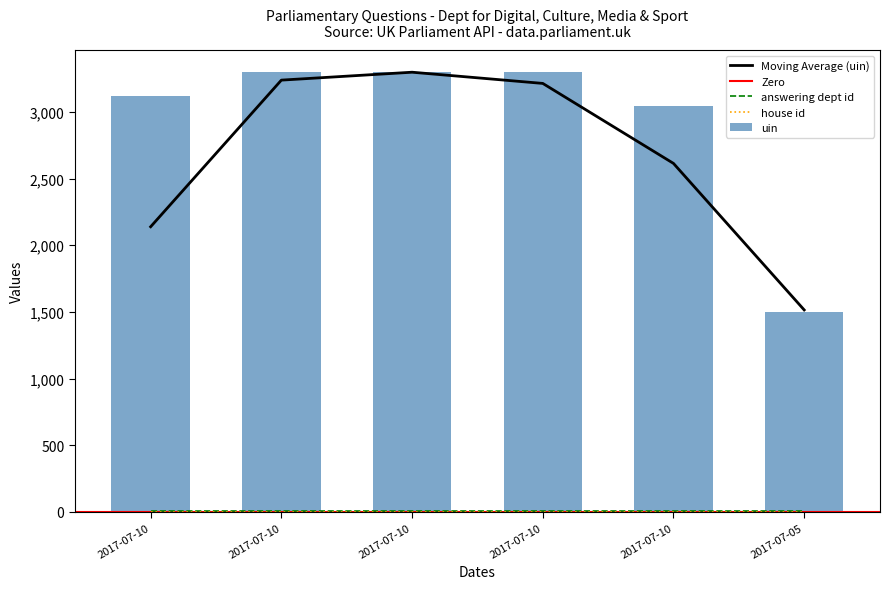

Between 2017-07-10 and 2017-07-10, which series saw the biggest shift?

uin